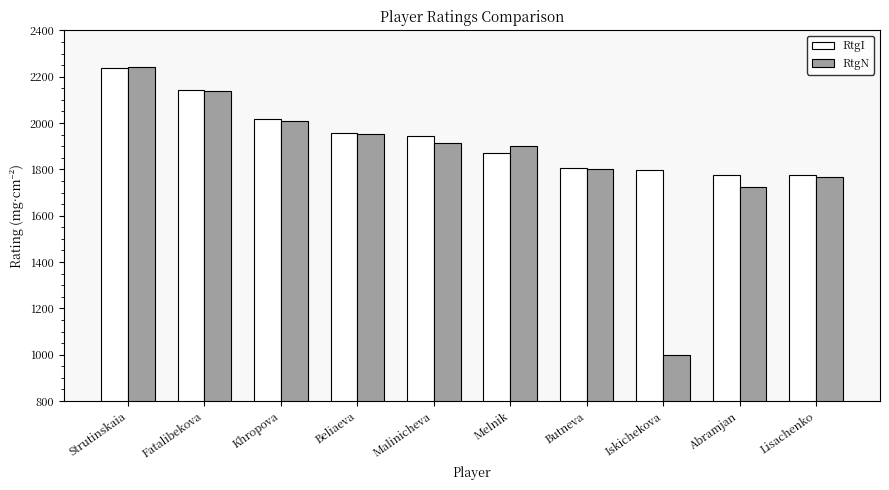

How many data points does each series have?

10